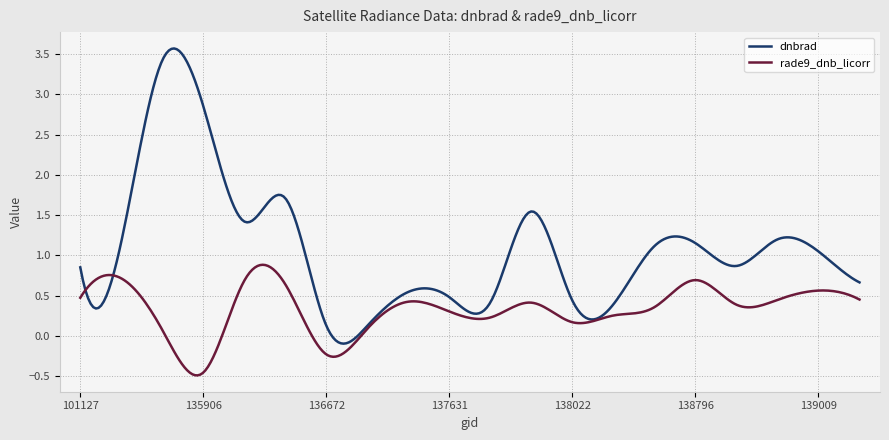

List the series in order of their peak value, highest first.

dnbrad, rade9_dnb_licorr